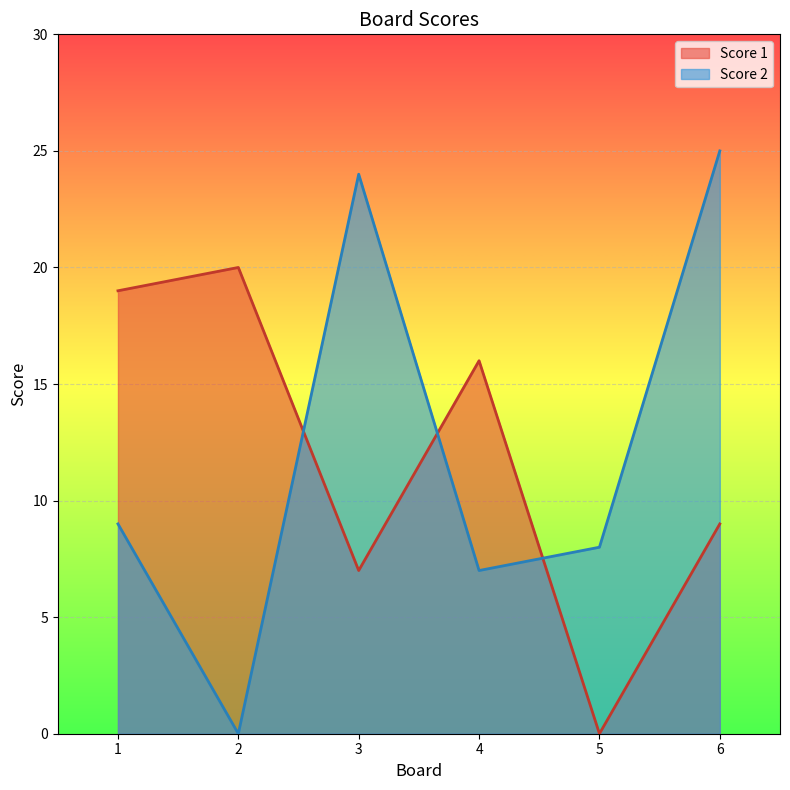

At which category is the sum across all series the highest?

6